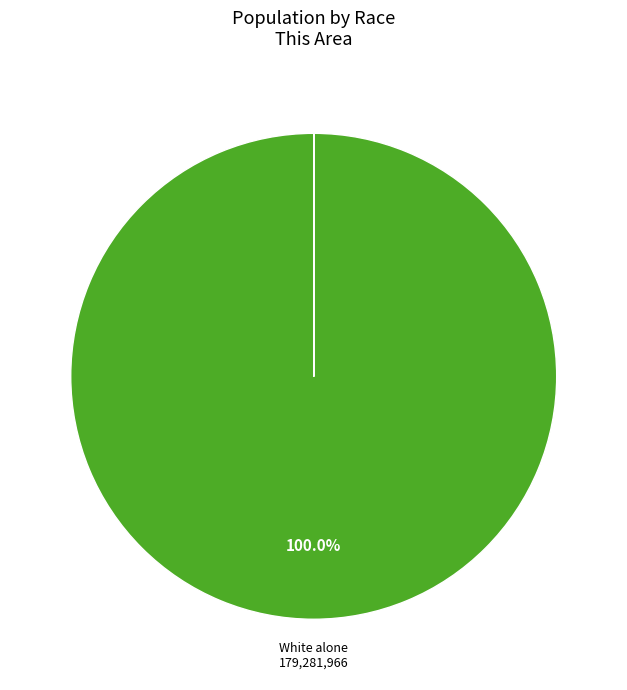

Is there any slice that represents more than half of the pie?

Yes